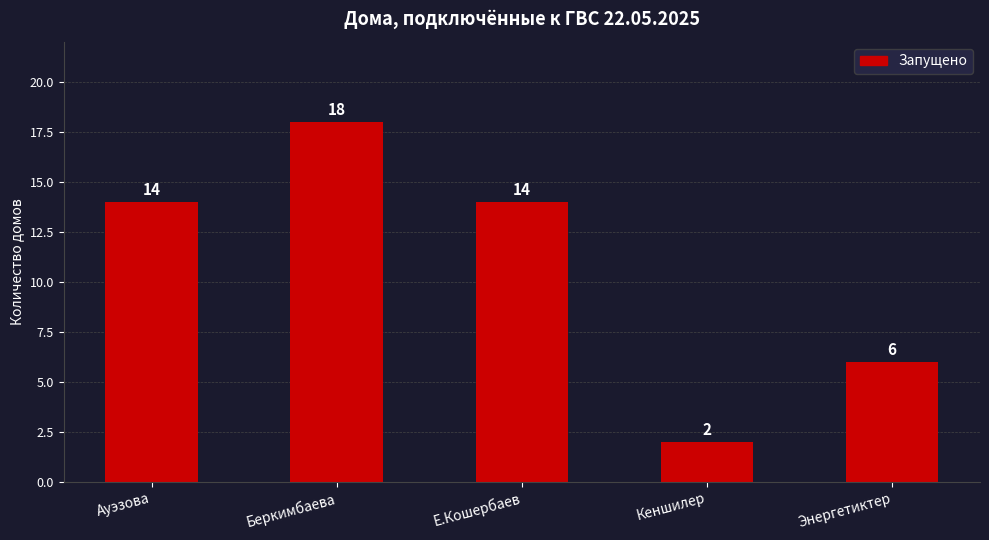

What is the label of the 1st bar from the right?

Энергетиктер